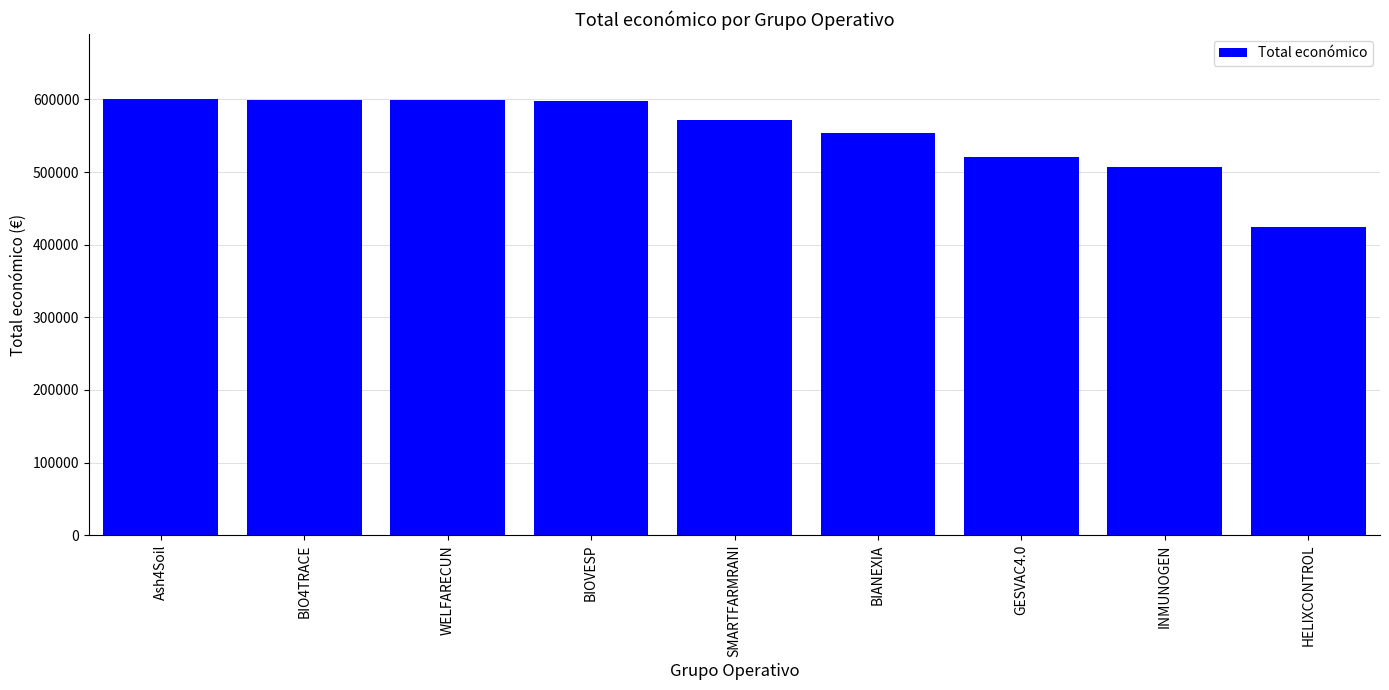

What is the label of the 7th bar from the right?

WELFARECUN